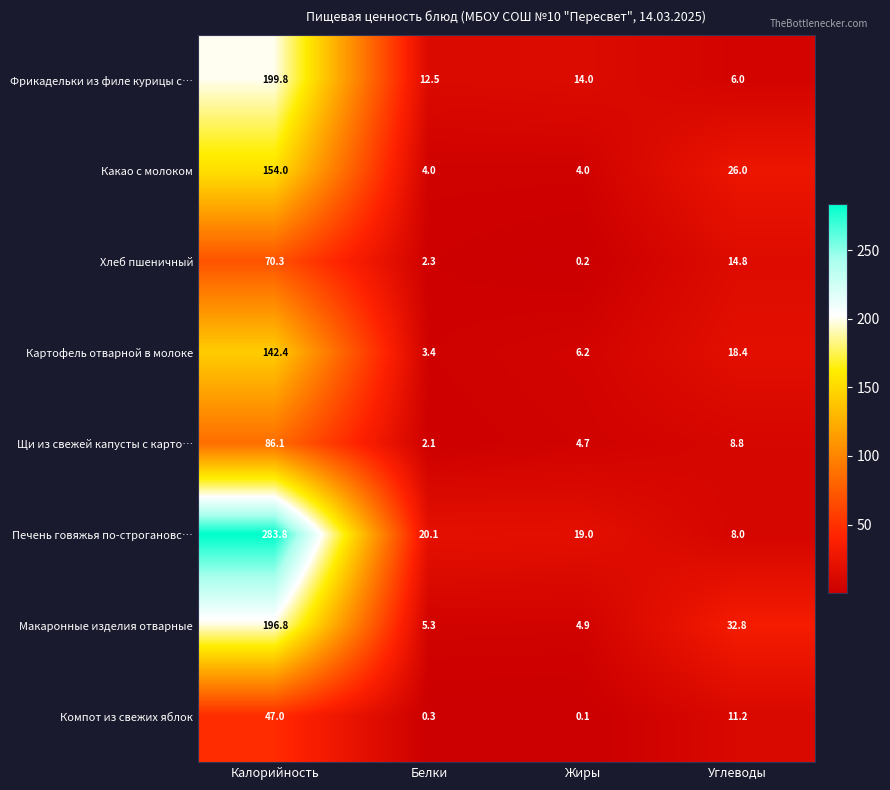

What is the spread (max minus min) of values at Углеводы?

26.8